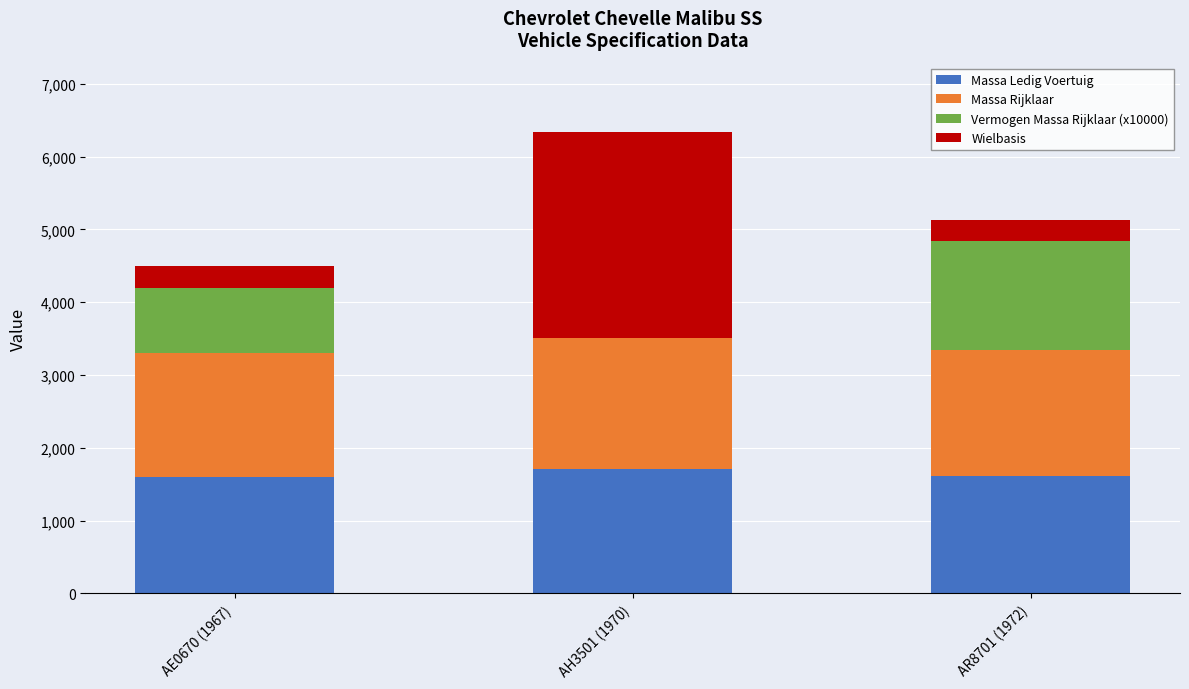

What is the total value across all series at AH3501 (1970)?

6339